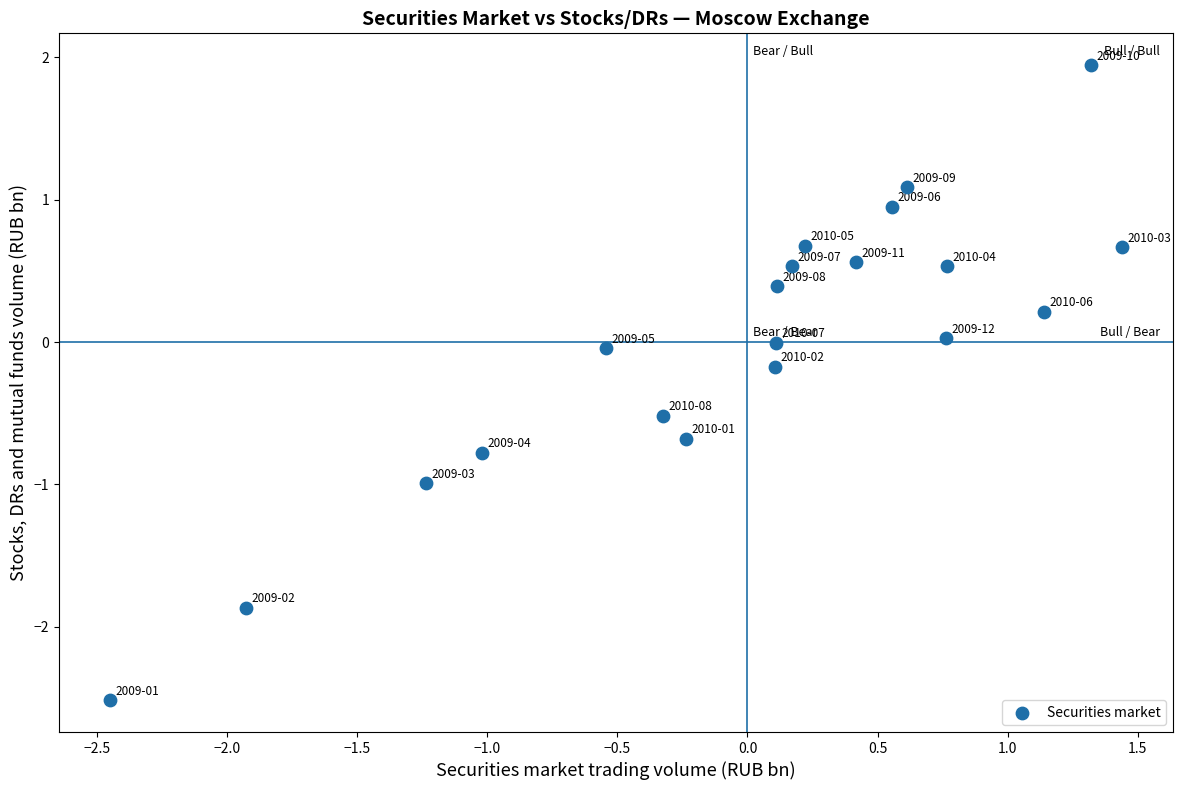

What is the range of Y values (max minus min)?

4.5